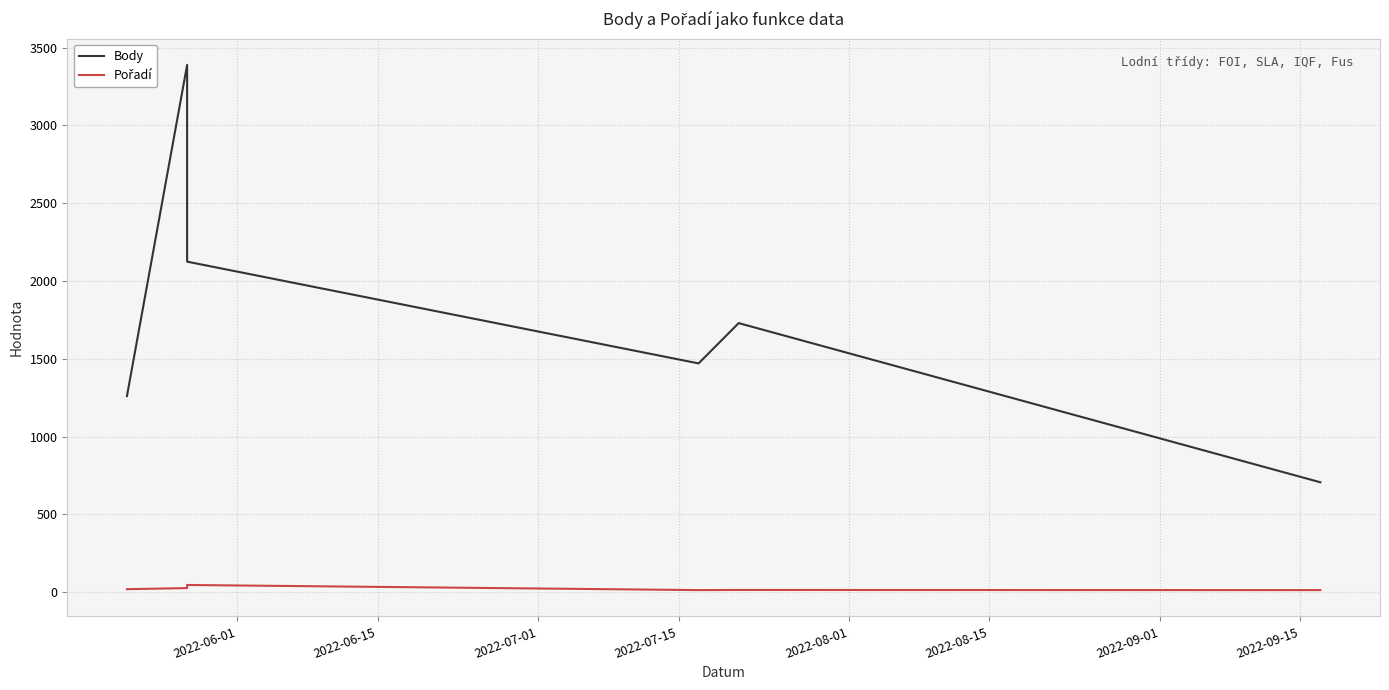

What is the difference between the second highest and minimum values in the Body series?

1418